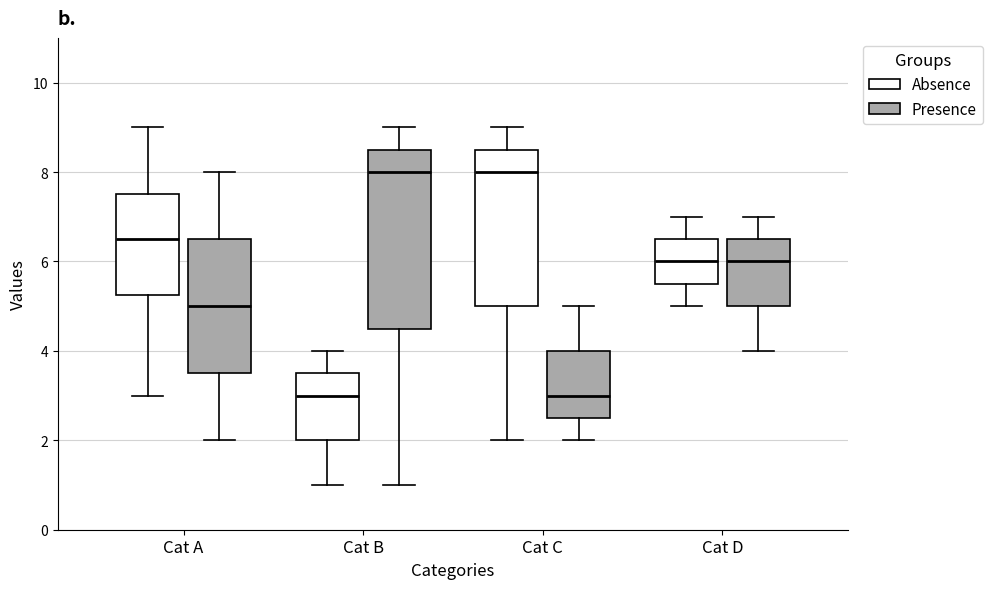

Reading left to right, transcribe this box plot: for each box, give where its median line is, the range the box spans, and where its two whiskers end, as read against the y-axis. The values are not printed on the chart, so give them approximately, as read against the axis.

Cat A (Absence): median 6.6, box 5.2 to 7.6, whiskers 3.0 to 9.0
Cat A (Presence): median 5.0, box 3.6 to 6.6, whiskers 2.0 to 8.0
Cat B (Absence): median 3.0, box 2.0 to 3.6, whiskers 1.0 to 4.0
Cat B (Presence): median 8.0, box 4.6 to 8.6, whiskers 1.0 to 9.0
Cat C (Absence): median 8.0, box 5.0 to 8.6, whiskers 2.0 to 9.0
Cat C (Presence): median 3.0, box 2.6 to 4.0, whiskers 2.0 to 5.0
Cat D (Absence): median 6.0, box 5.6 to 6.6, whiskers 5.0 to 7.0
Cat D (Presence): median 6.0, box 5.0 to 6.6, whiskers 4.0 to 7.0